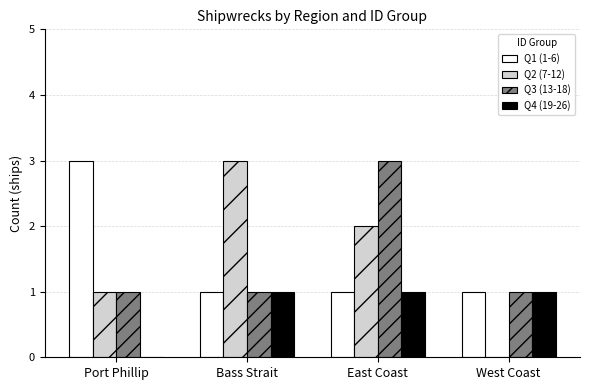

The Q2 (7-12) series shows 3 at Bass Strait. True or false?

True